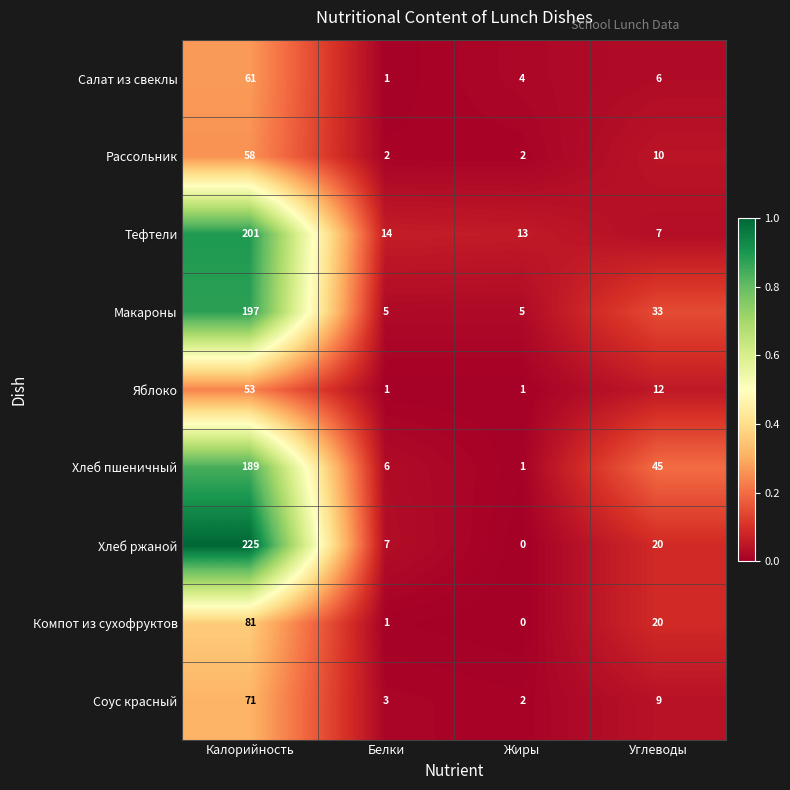

What is the total value across all series at Калорийность?

1136